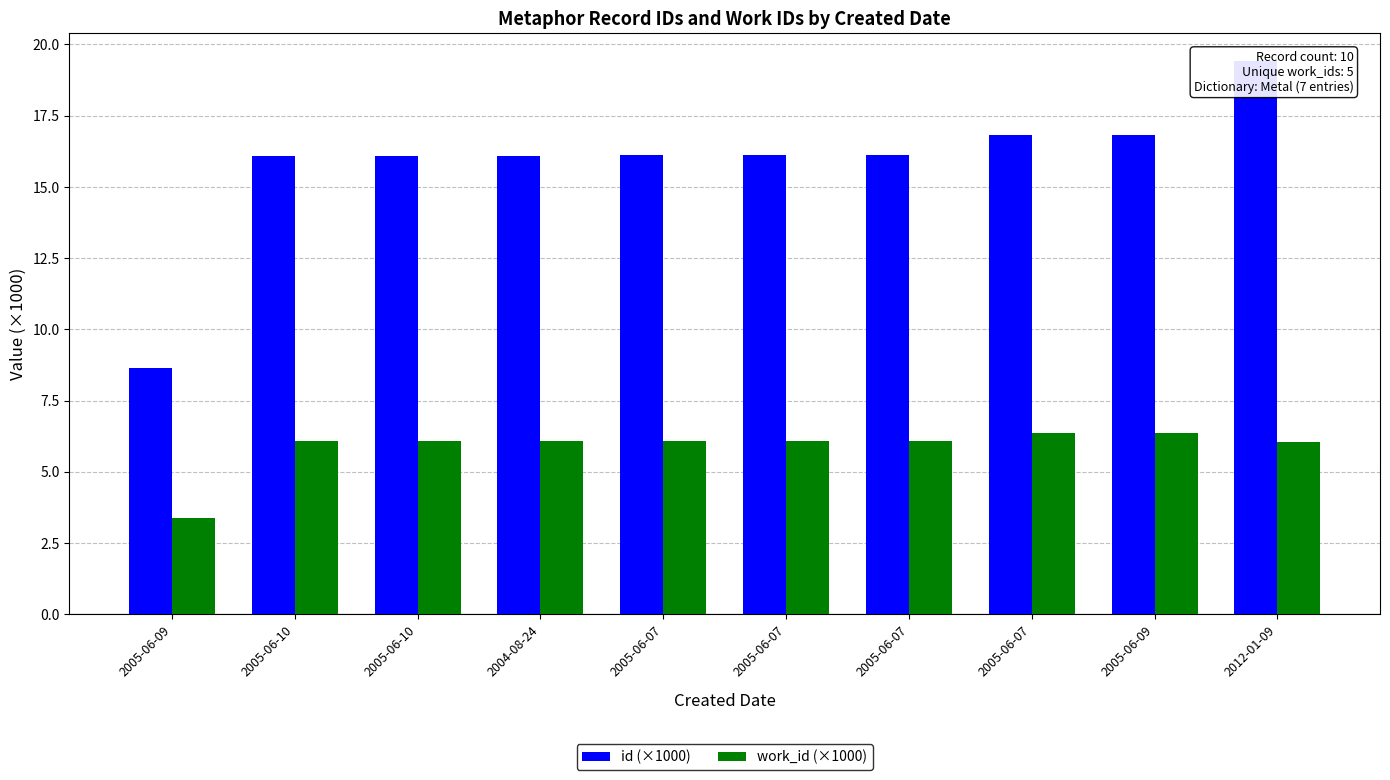

Where does the id (×1000) series first go above 16?

2005-06-10